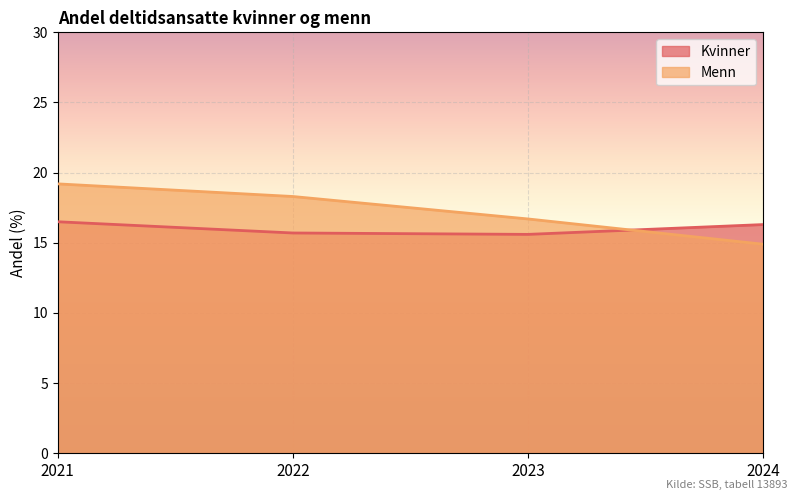

How many intersections are there between Menn and Kvinner?

1